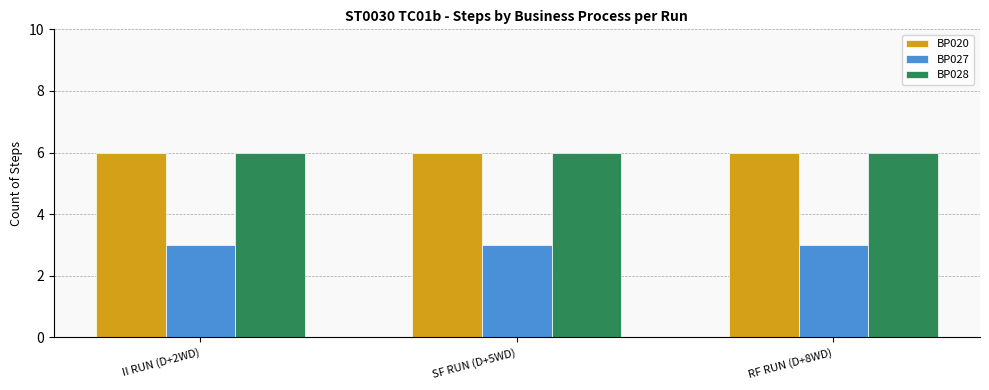

Does the chart contain stacked bars?

No